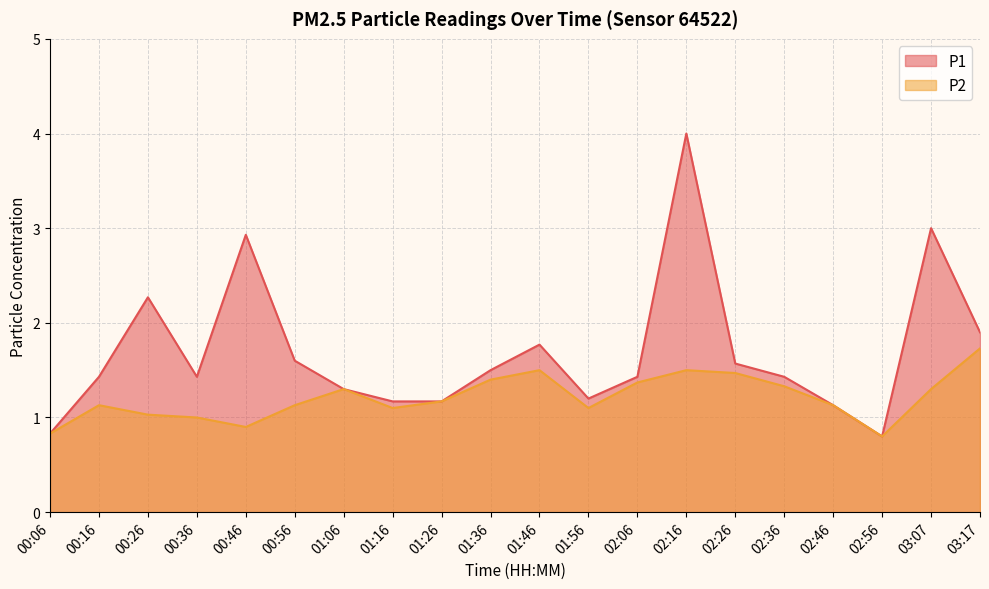

At which category does P1 reach its first local peak?

00:26